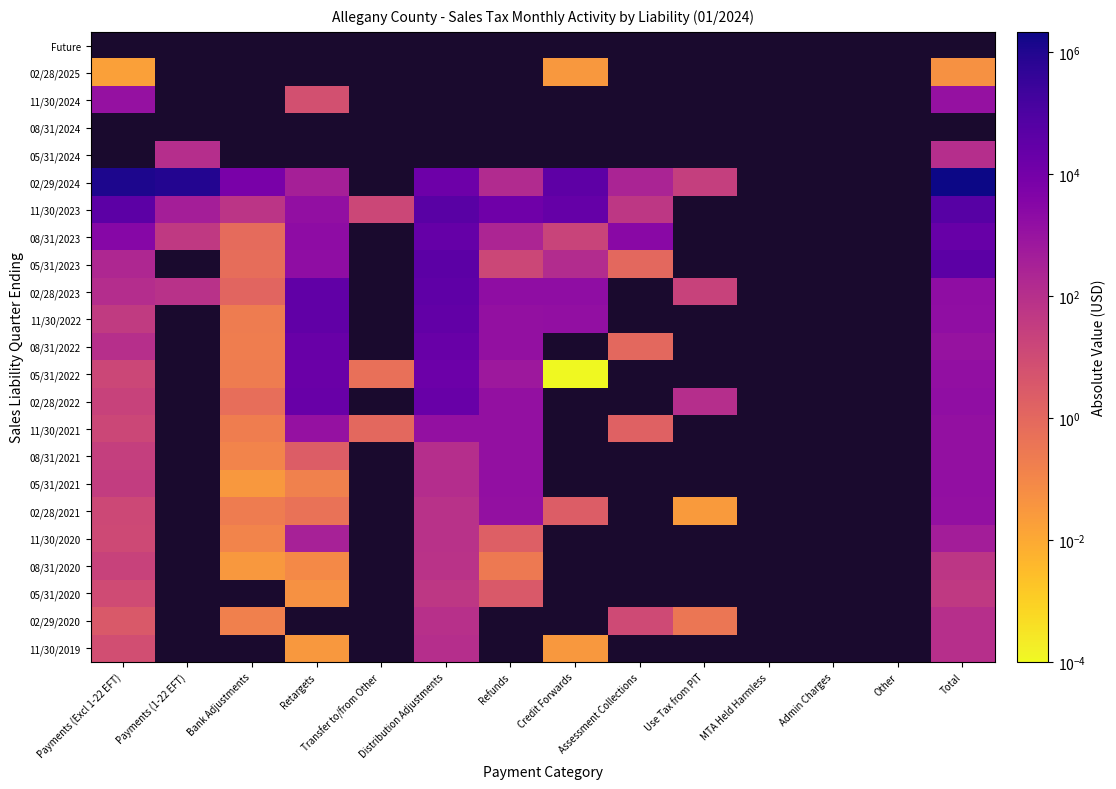

What is the greatest value displayed?

2129452.9